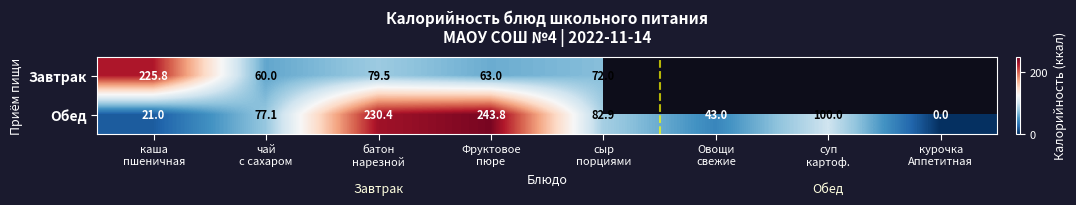

How many values in the Обед series exceed 82?

4